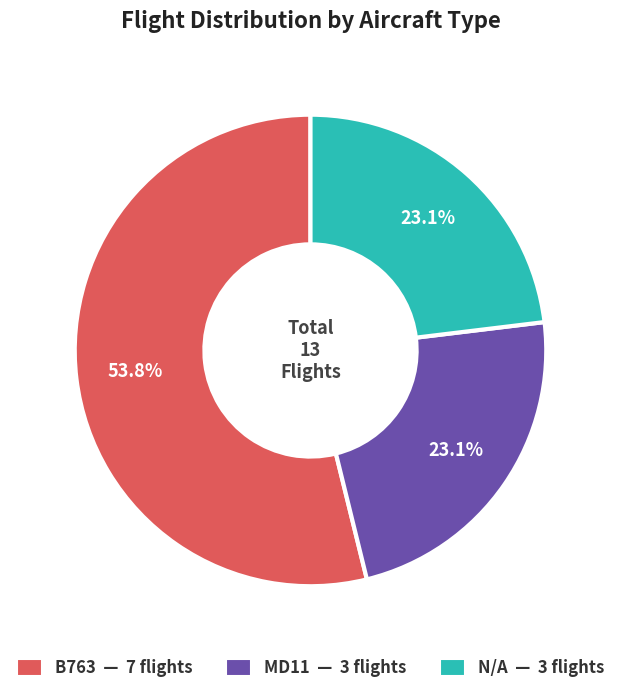

Is there a majority slice in this chart?

Yes